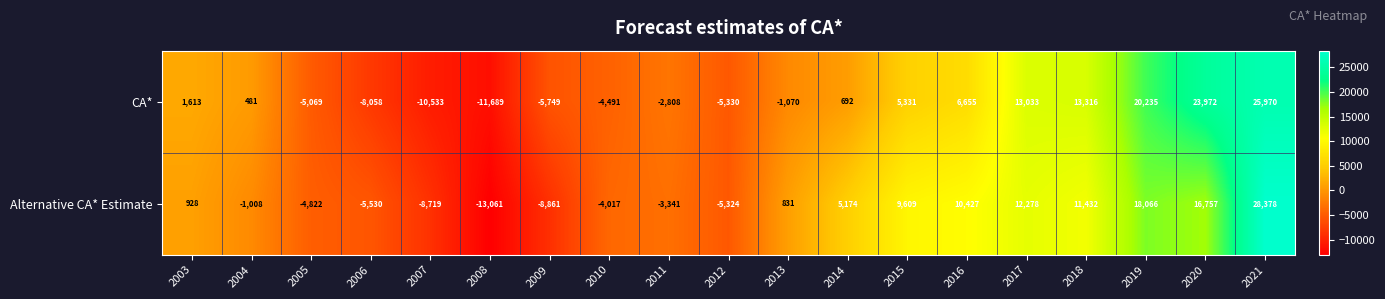

How many negative values does the Alternative CA* Estimate series have?

9